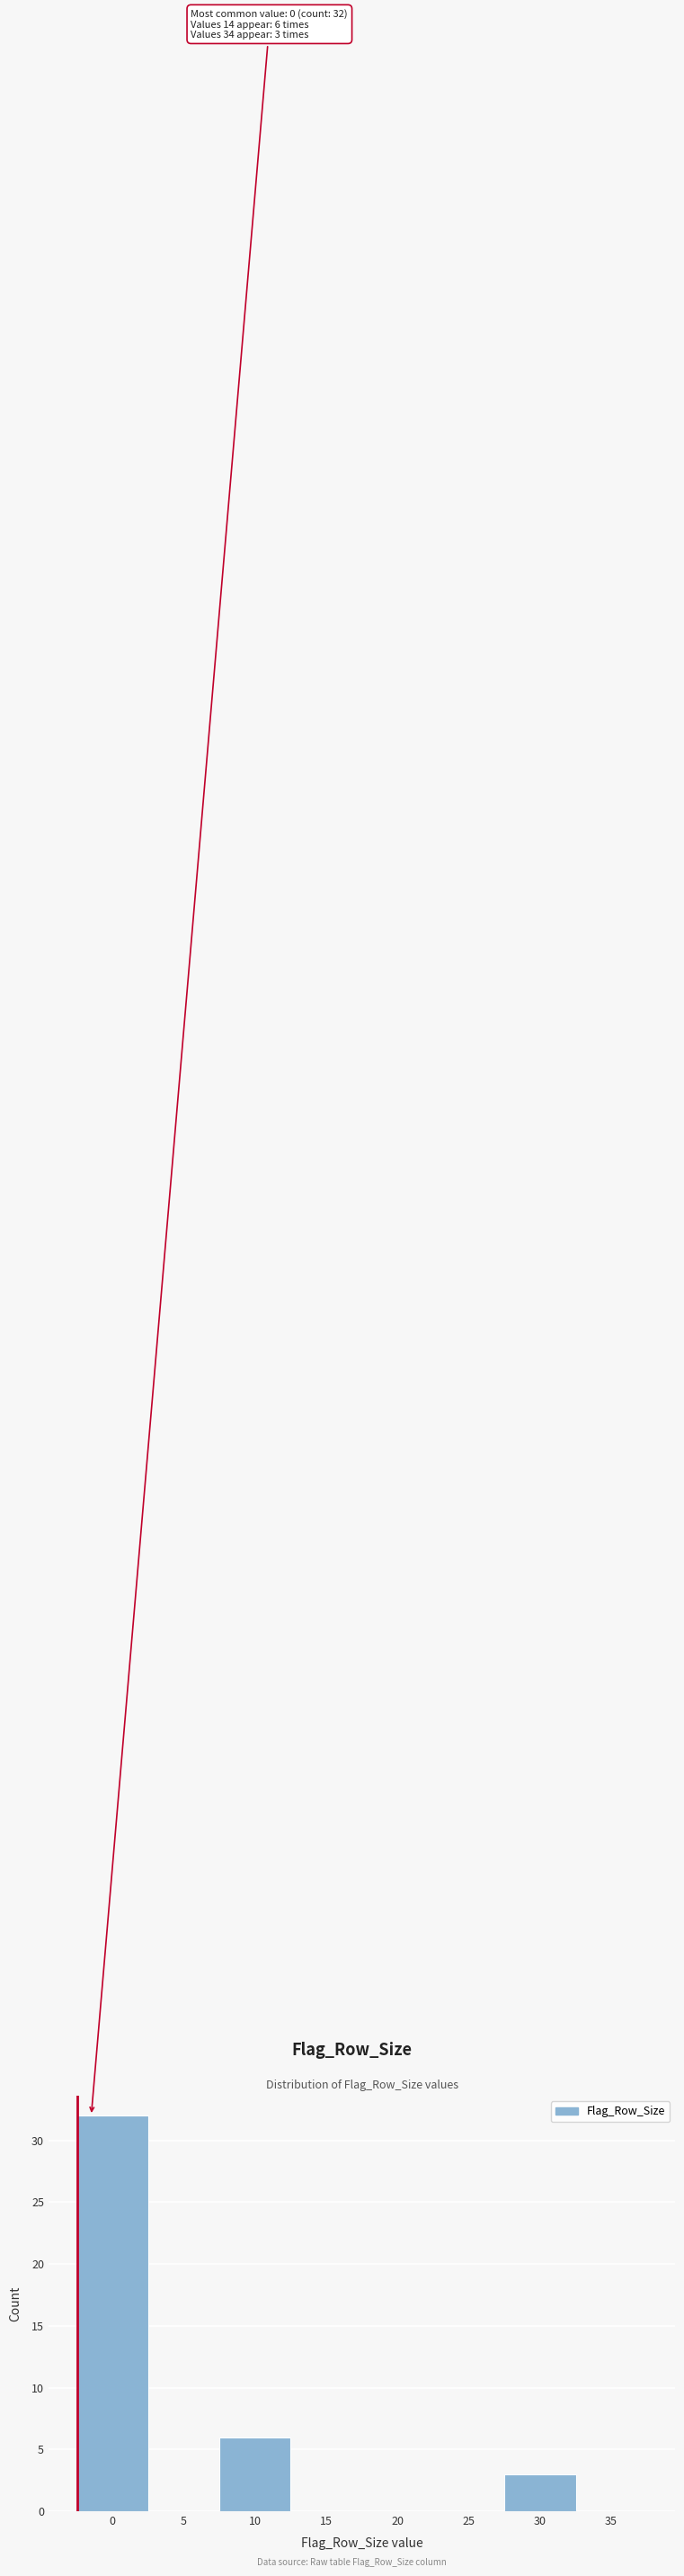

Reading right to left, transcribe all the data shown in this chart.

35=0	30=3	25=0	20=0	15=0	10=6	5=0	0=32